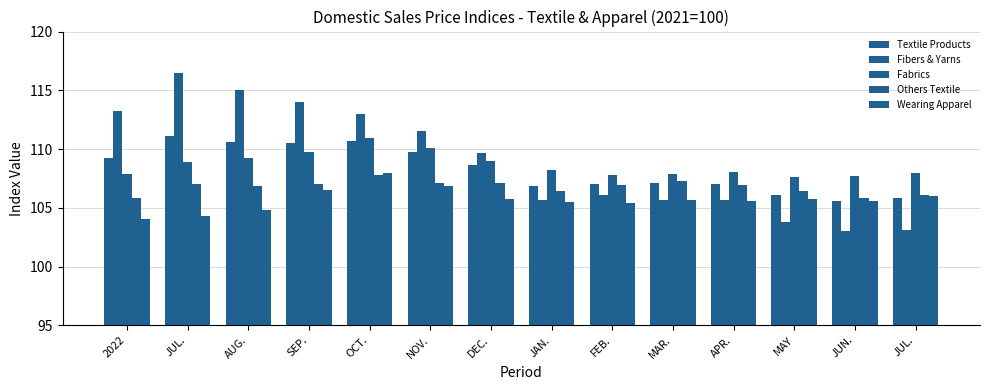

Does the chart contain any negative values?

No